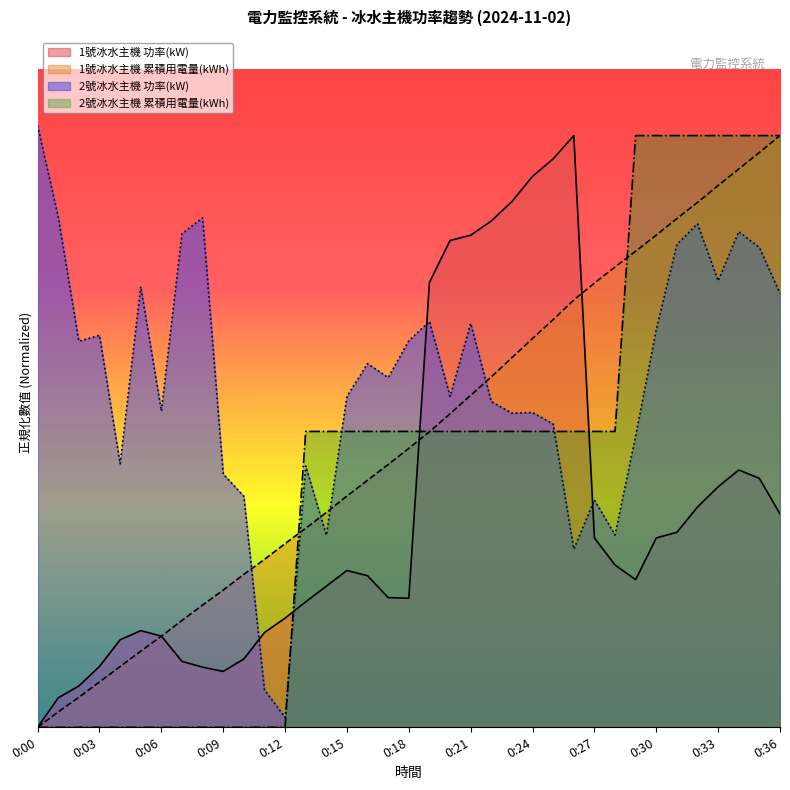

Which series has the largest range (max minus min)?

1號冰水主機 功率(kW)